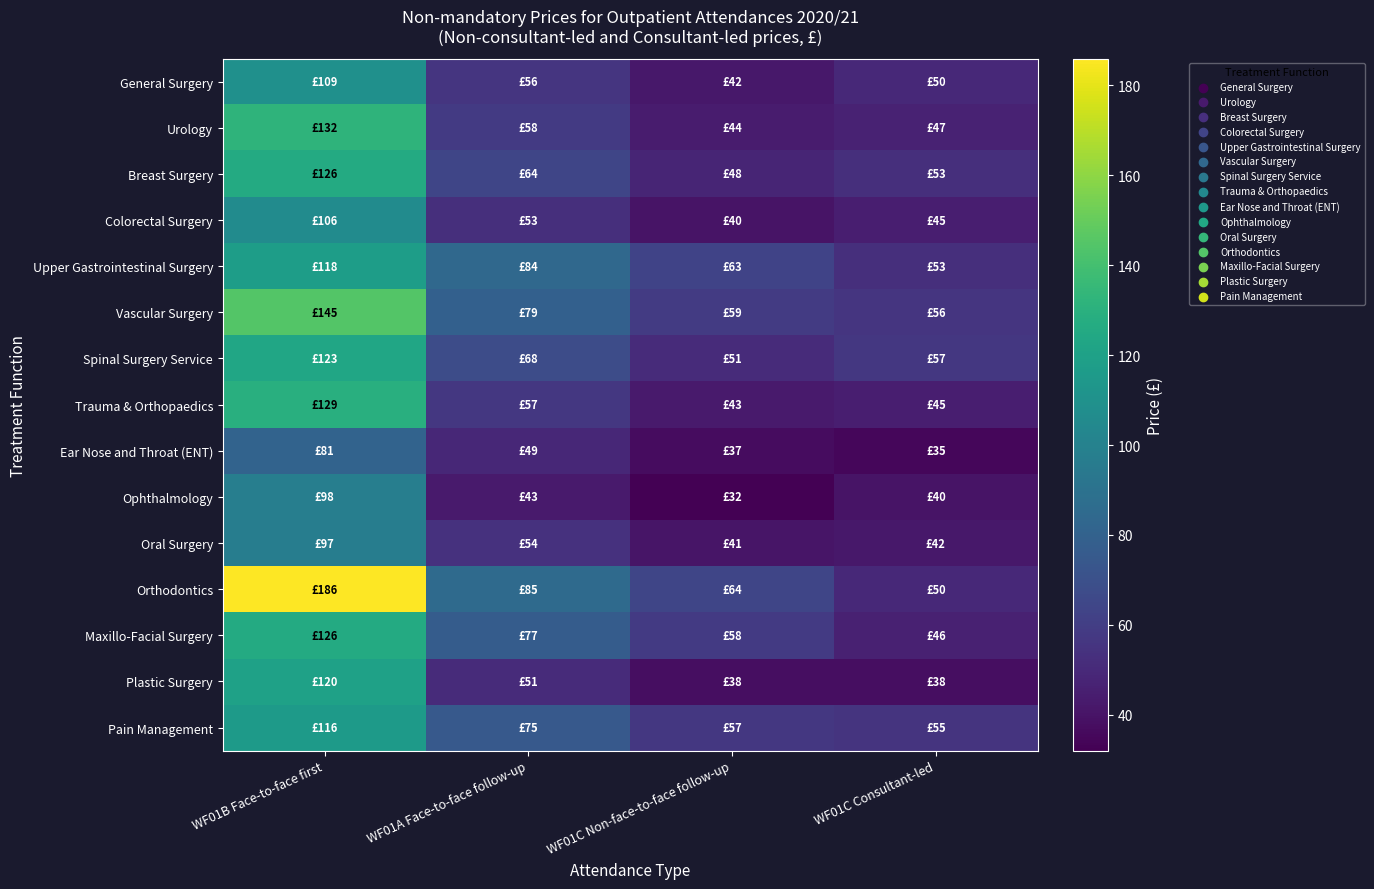

Between WF01B Face-to-face first and WF01C Consultant-led, which series saw the biggest shift?

Orthodontics